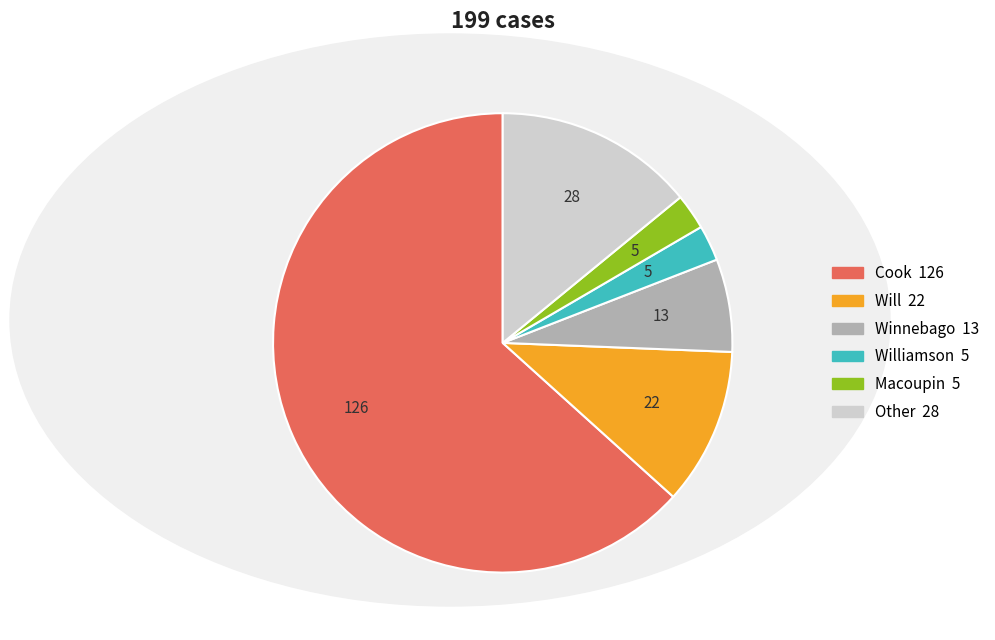

Is there a majority slice in this chart?

Yes